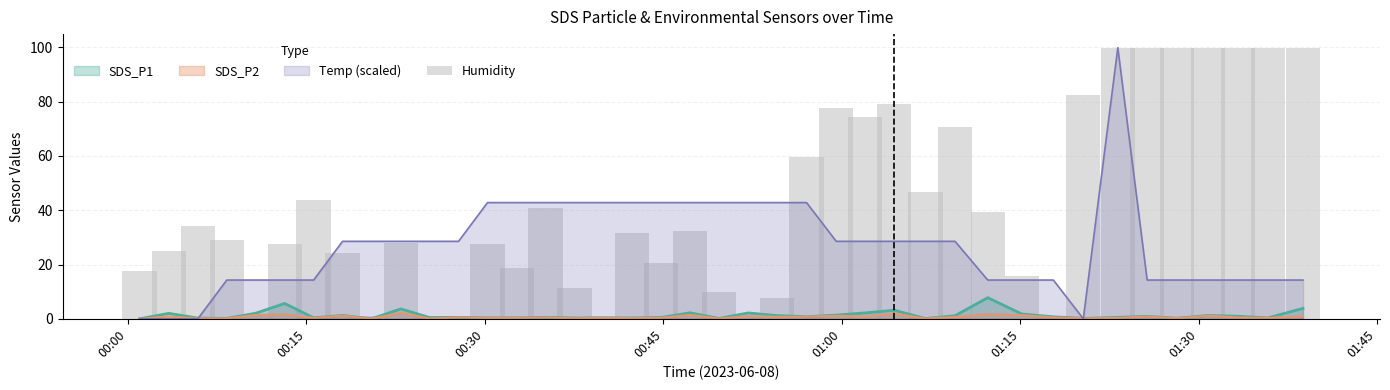

How many categories are shown in the chart?

40